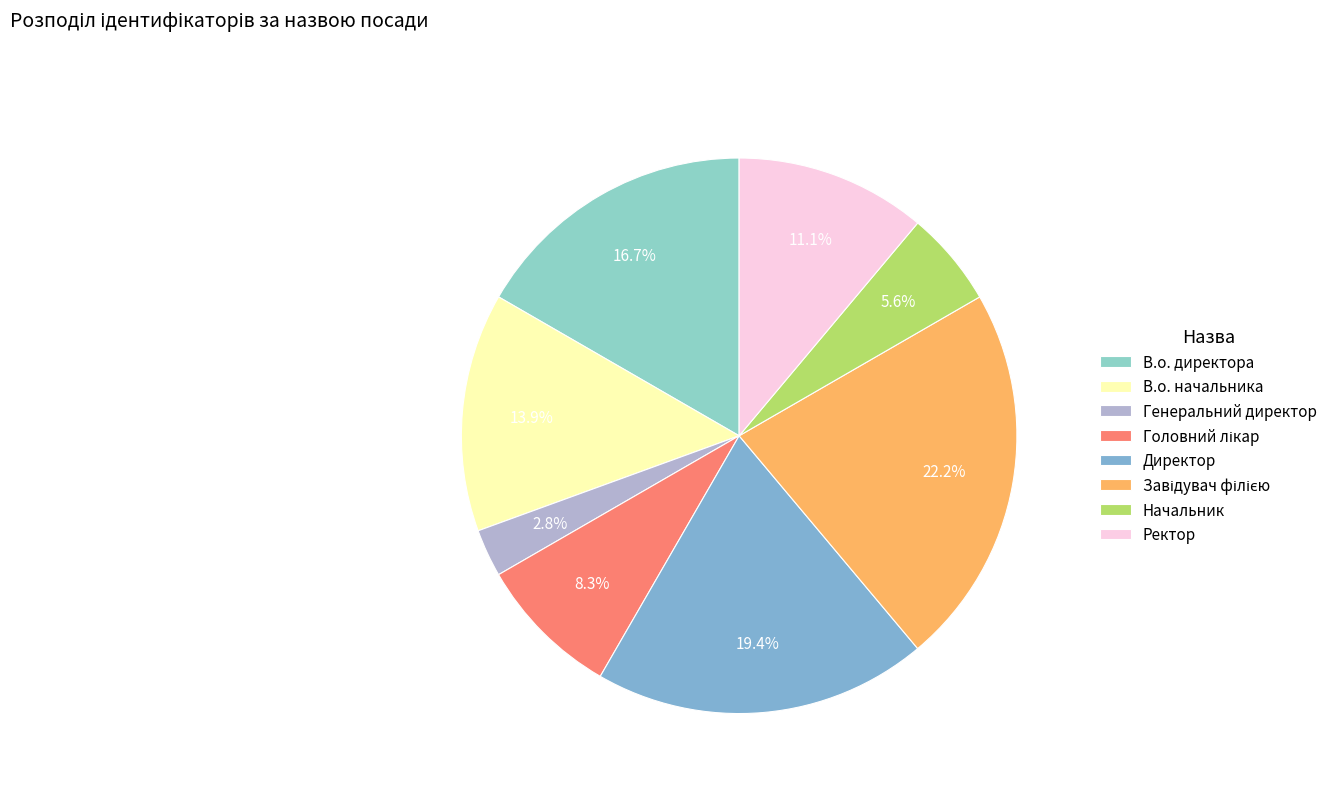

To the nearest percent, what percentage of the pie is Головний лікар?

8%